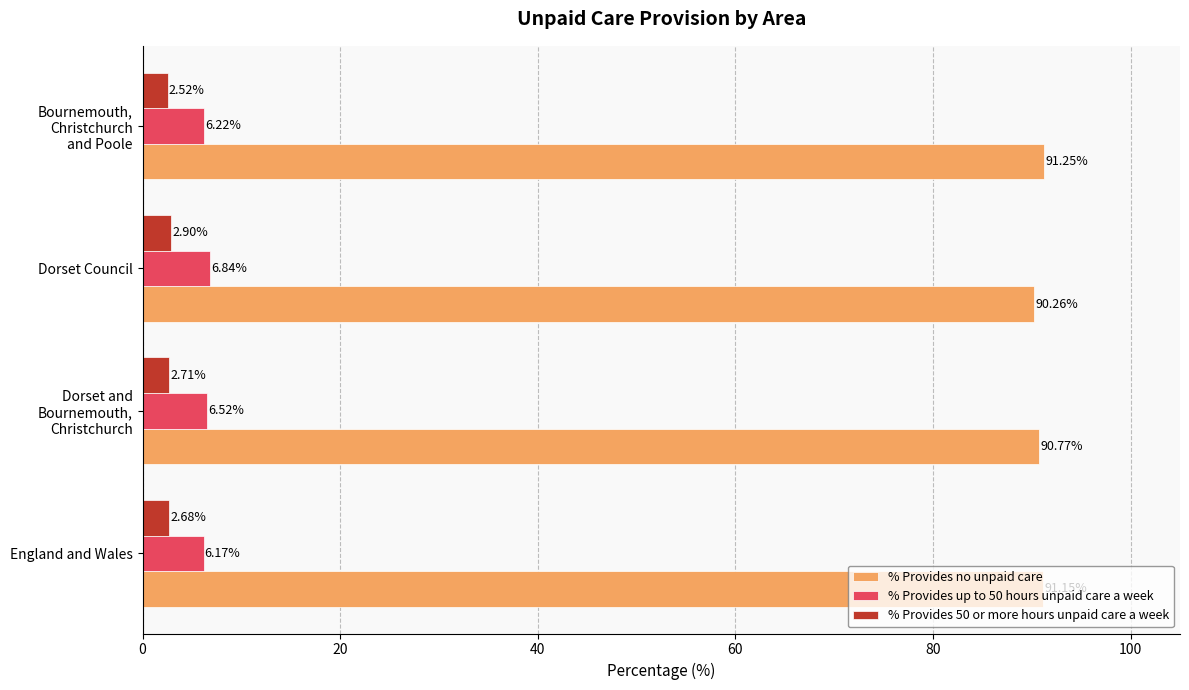

Where is % Provides no unpaid care nearest to the value 90?

Dorset Council